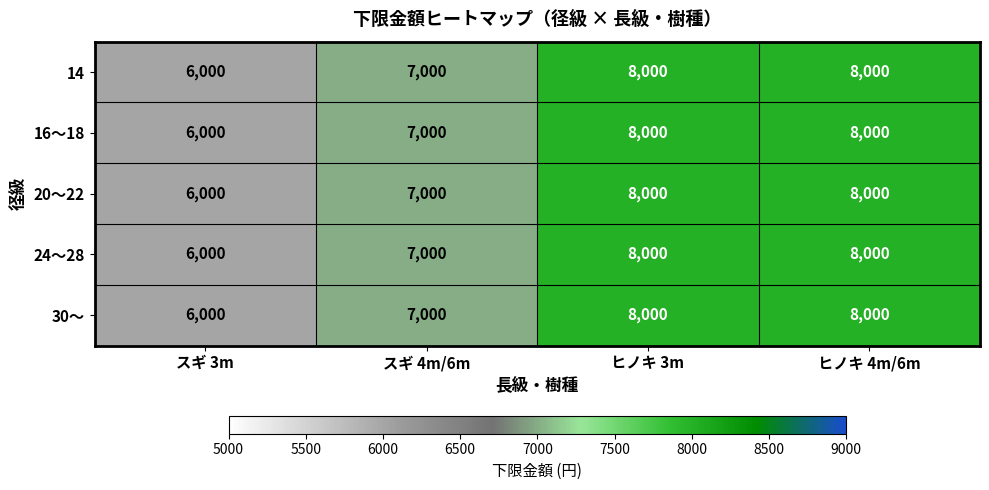

What is the approximate value of 24～28 at スギ 3m, to the nearest 100?

6000